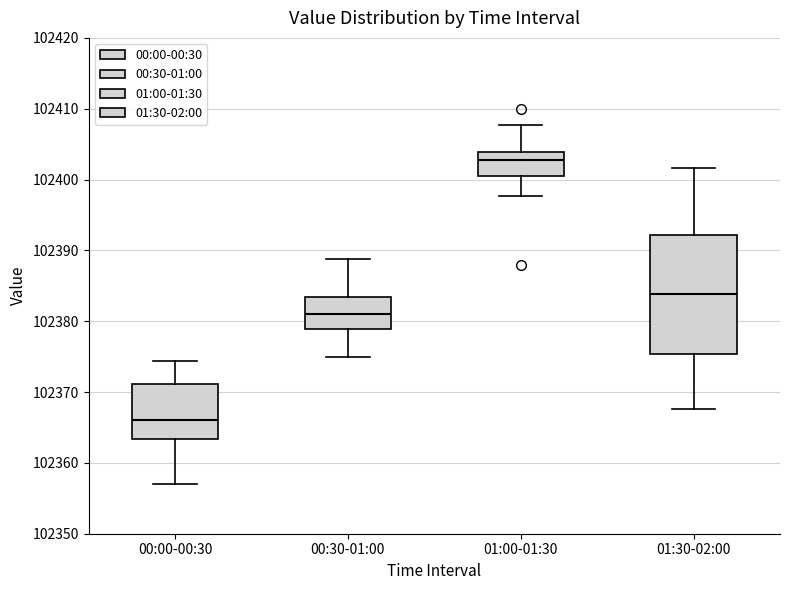

Which box has the lowest median line?

00:00-00:30